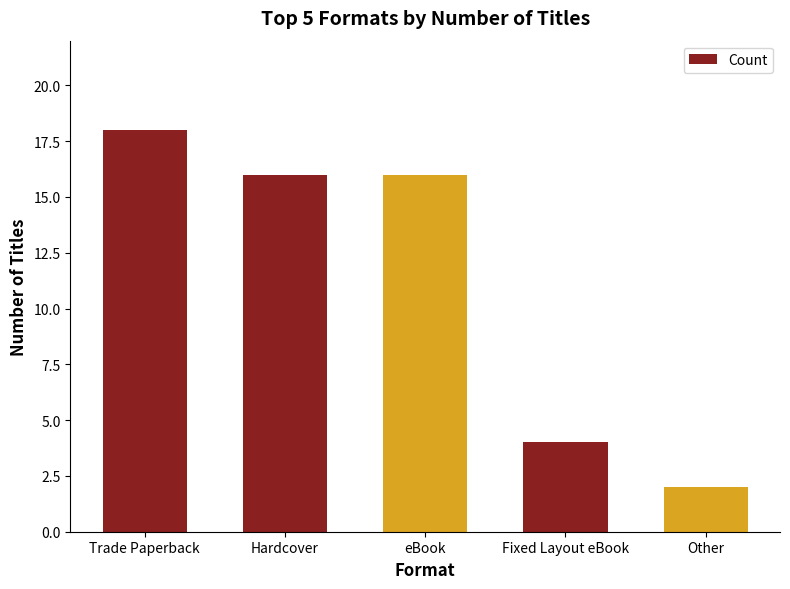

What is the minimum value shown in the chart?

2